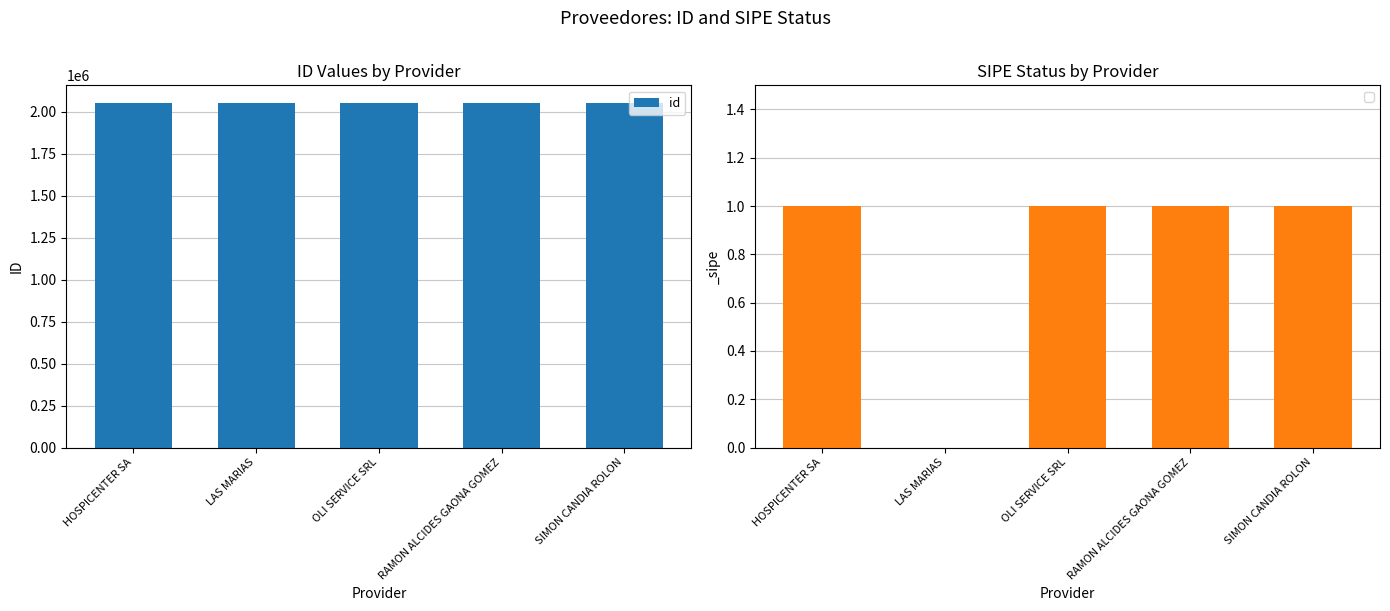

Rank the categories by value from highest to lowest.

HOSPICENTER SA, LAS MARIAS, OLI SERVICE SRL, SIMON CANDIA ROLON, RAMON ALCIDES GAONA GOMEZ